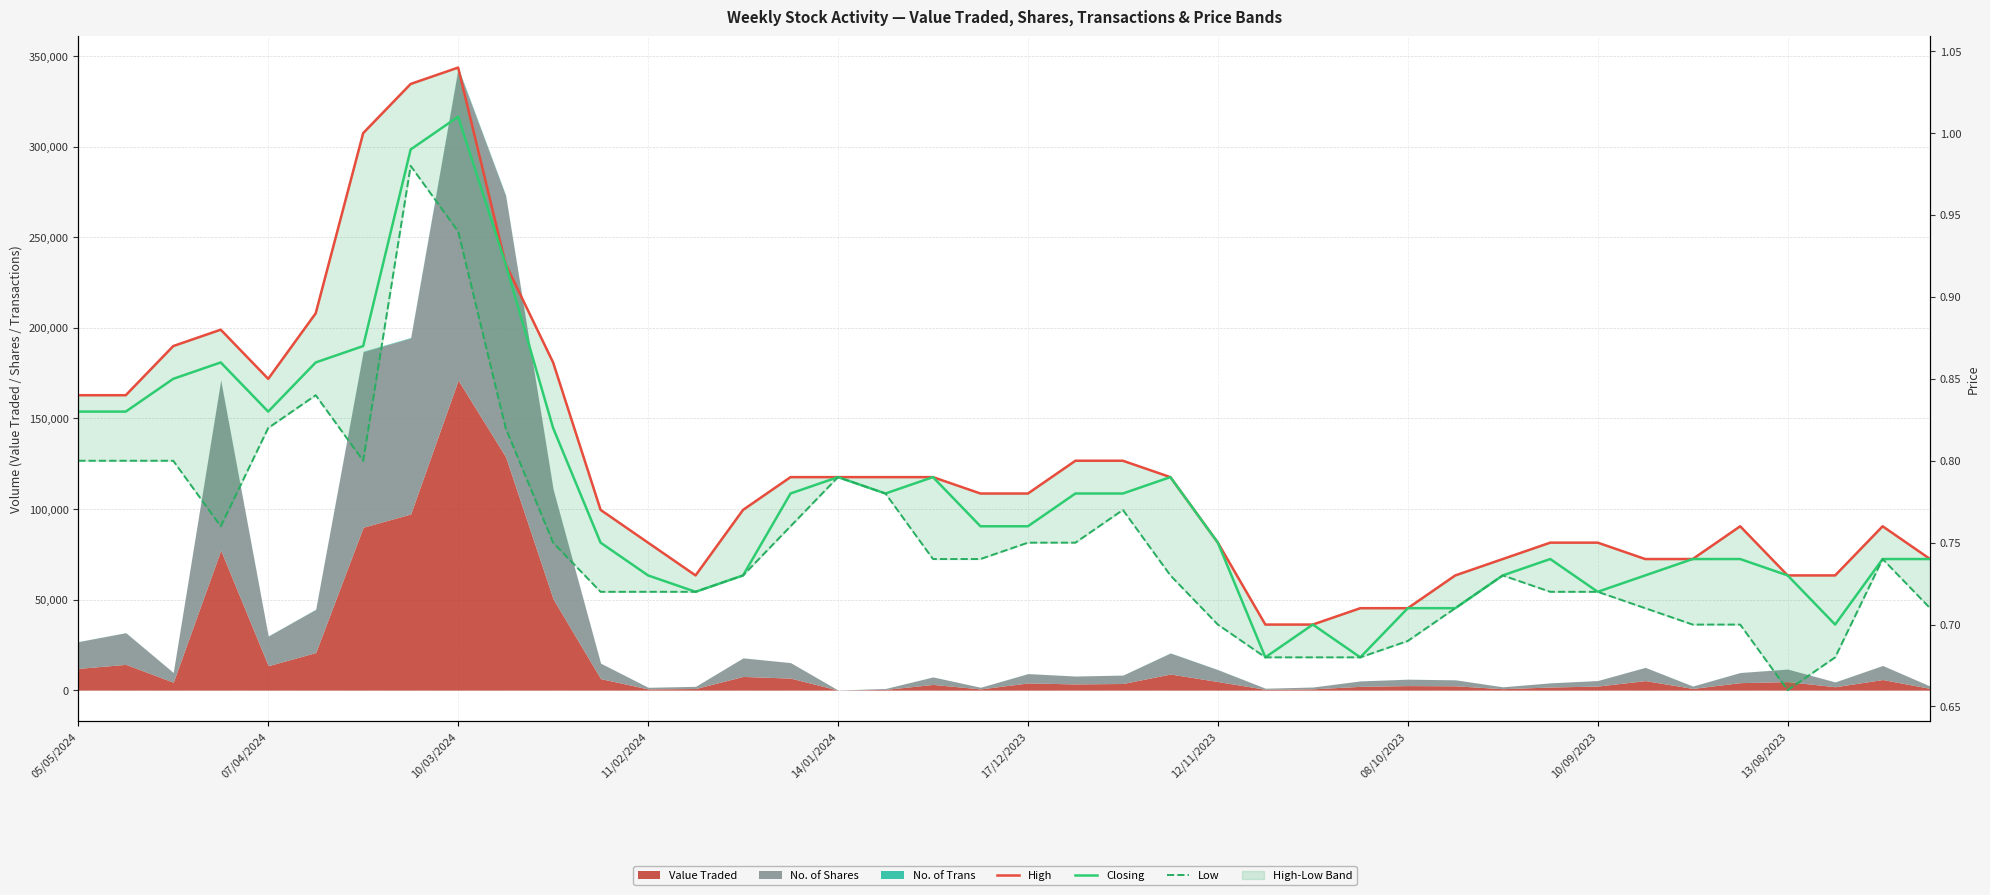

True or false: Closing and High intersect in this chart.

False